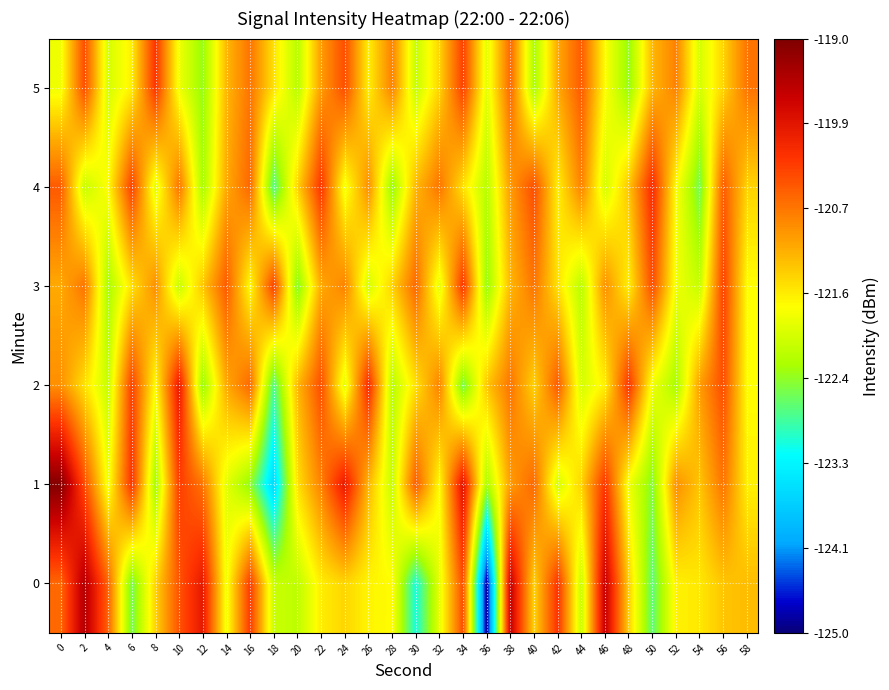

Reading left to right, extract all data points from this chart.

0: 0=-120.6	2=-119.4	4=-120.6	6=-122.6	8=-121.4	10=-120.5	12=-119.9	14=-121.8	16=-120.3	18=-122.1	20=-122.2	22=-121.6	24=-121.4	26=-121.6	28=-121.7	30=-123.1	32=-121.9	34=-120.4	36=-124.9	38=-119.6	40=-121.4	42=-120.2	44=-122.1	46=-119.5	48=-121.4	50=-122.7	52=-121.6	54=-121.5	56=-121.3	58=-121.2
1: 0=-119.0	2=-120.4	4=-121.8	6=-120.2	8=-122.3	10=-120.3	12=-120.7	14=-121.9	16=-122.4	18=-123.6	20=-121.5	22=-120.8	24=-119.9	26=-121.2	28=-122.1	30=-120.5	32=-121.7	34=-119.8	36=-122.3	38=-121.0	40=-120.6	42=-122.0	44=-121.4	46=-120.2	48=-121.8	50=-122.5	52=-120.9	54=-121.3	56=-120.7	58=-121.6
2: 0=-120.9	2=-121.5	4=-122.1	6=-120.3	8=-121.7	10=-119.9	12=-122.4	14=-121.1	16=-120.6	18=-122.8	20=-121.2	22=-120.4	24=-121.9	26=-120.1	28=-122.2	30=-121.5	32=-120.8	34=-122.6	36=-121.3	38=-120.7	40=-121.4	42=-120.5	44=-122.0	46=-121.6	48=-120.2	50=-121.8	52=-122.3	54=-121.0	56=-120.4	58=-121.7
3: 0=-121.1	2=-120.7	4=-122.3	6=-121.5	8=-120.9	10=-122.1	12=-121.3	14=-120.5	16=-121.7	18=-120.3	20=-122.5	22=-121.1	24=-120.8	26=-122.0	28=-121.4	30=-120.6	32=-121.9	34=-120.2	36=-122.4	38=-121.2	40=-120.7	42=-121.5	44=-122.2	46=-120.9	48=-121.6	50=-120.4	52=-121.8	54=-122.1	56=-120.3	58=-121.7
4: 0=-120.5	2=-122.1	4=-121.7	6=-120.3	8=-121.9	10=-120.7	12=-122.3	14=-121.1	16=-120.6	18=-122.8	20=-121.4	22=-120.2	24=-121.8	26=-120.9	28=-122.4	30=-121.2	32=-120.7	34=-121.5	36=-122.2	38=-121.0	40=-120.4	42=-121.6	44=-120.8	46=-122.0	48=-121.3	50=-120.1	52=-121.7	54=-122.6	56=-120.5	58=-121.4
5: 0=-121.8	2=-120.4	4=-122.0	6=-121.6	8=-120.2	10=-121.8	12=-122.4	14=-121.2	16=-120.7	18=-121.5	20=-122.2	22=-121.0	24=-120.4	26=-121.6	28=-120.8	30=-122.1	32=-121.4	34=-120.3	36=-121.9	38=-120.6	40=-122.3	42=-121.1	44=-120.5	46=-121.7	48=-122.4	50=-121.2	52=-120.8	54=-122.0	56=-121.4	58=-120.7